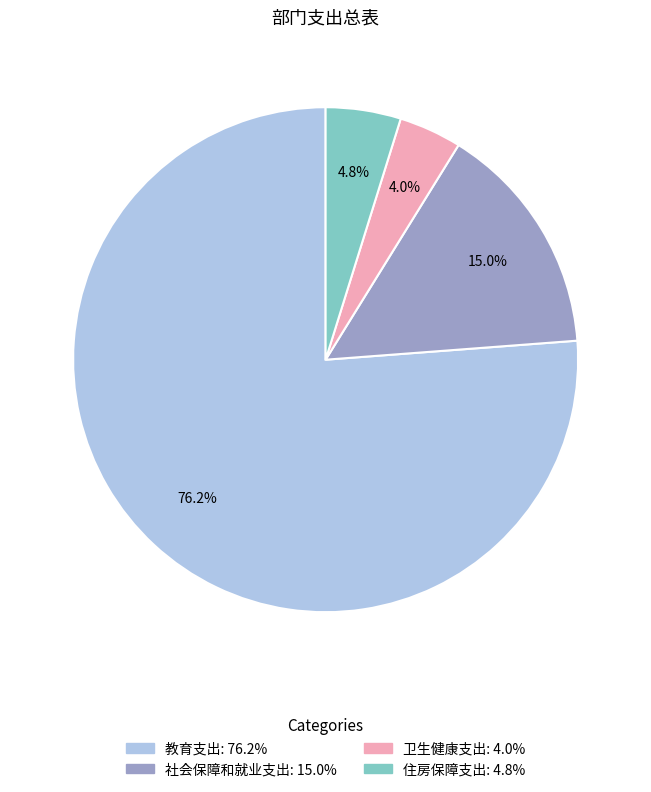

What percentage is the 教育支出 slice, to the nearest percent?

76%